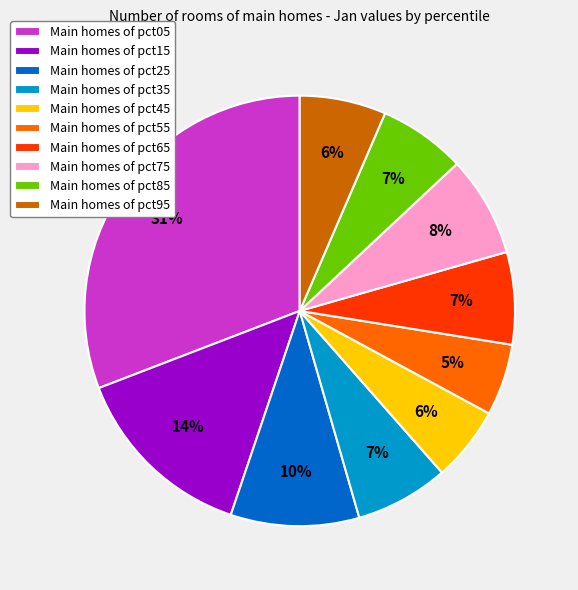

What is the largest slice in the pie chart?

Main homes of pct05